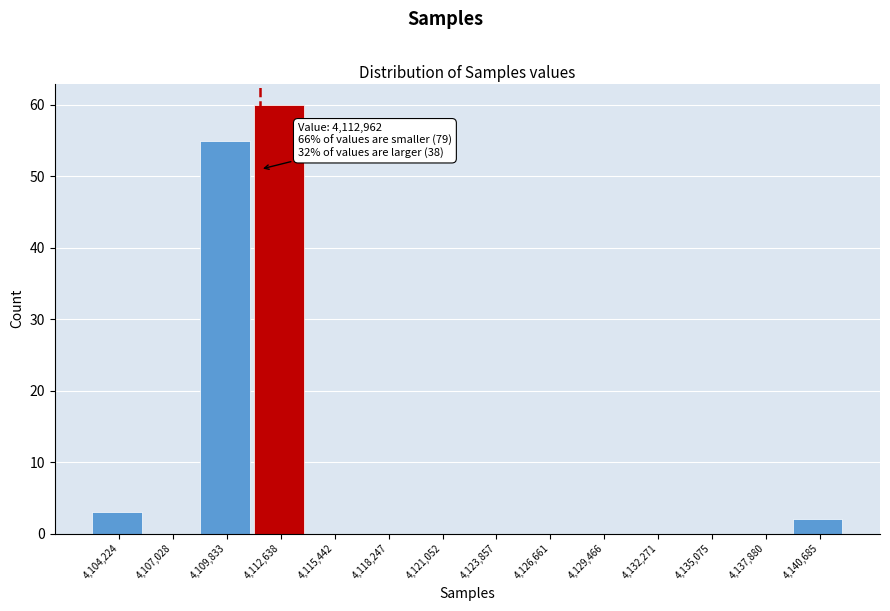

Reading left to right, what are all the values shown in this chart?

4,104,224=3	4,107,028=0	4,109,833=55	4,112,638=60	4,115,442=0	4,118,247=0	4,121,052=0	4,123,857=0	4,126,661=0	4,129,466=0	4,132,271=0	4,135,075=0	4,137,880=0	4,140,685=2